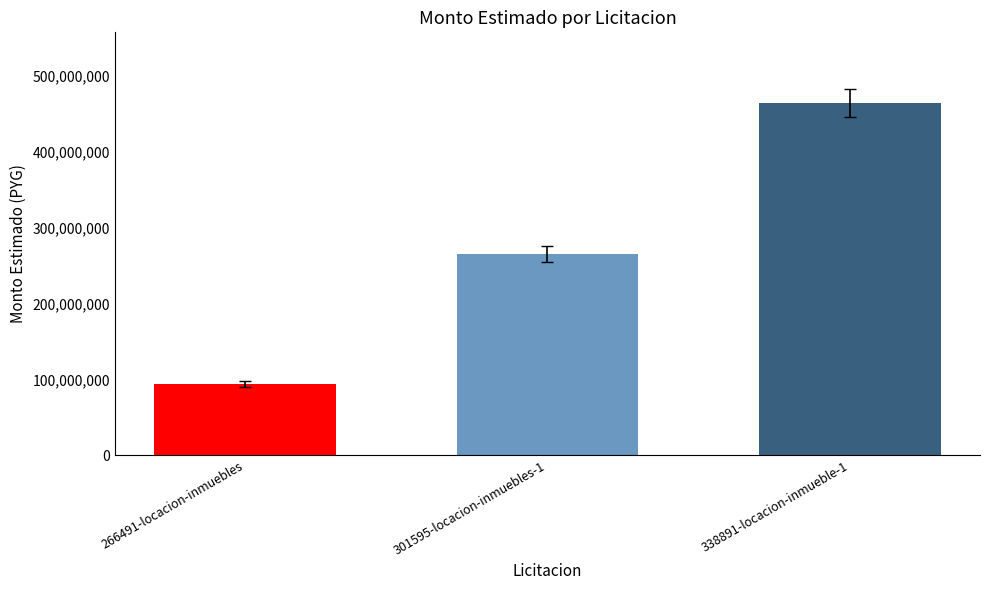

How many bars are there in total?

3